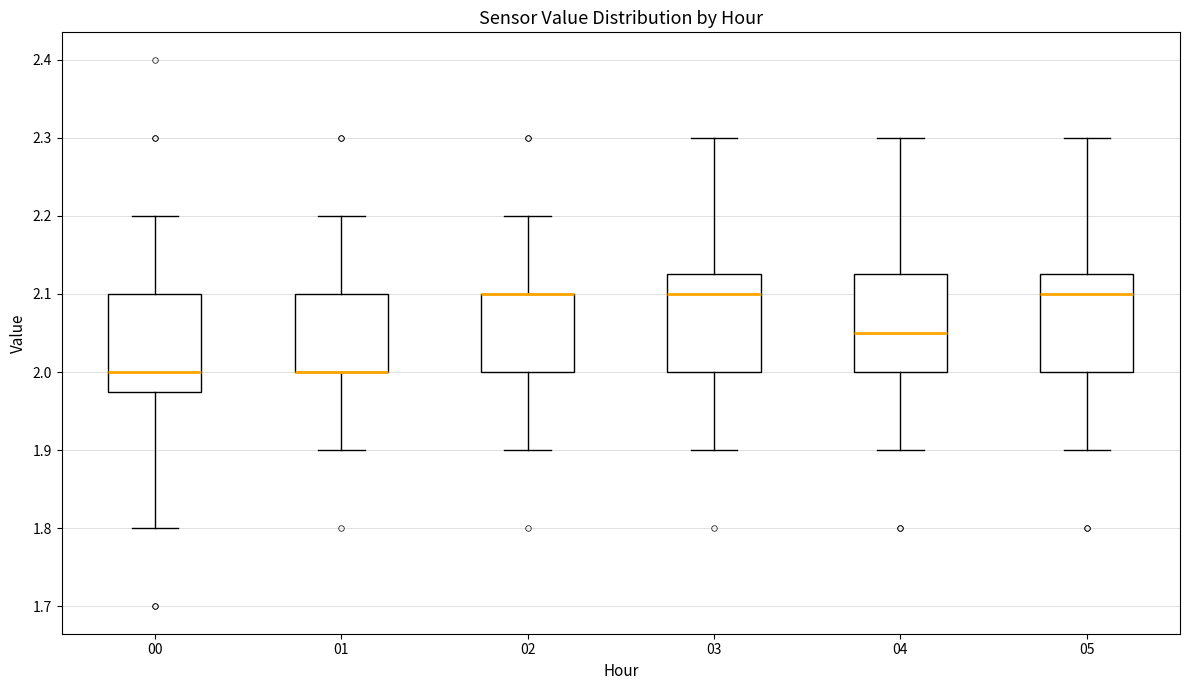

Reading left to right, read every box against the y-axis: the position of its median line, the range the box covers, and the ends of its whiskers. The values are not printed on the chart, so give them approximately, as read against the axis.

00: median 2.00, box 1.98 to 2.10, whiskers 1.80 to 2.20
01: median 2.00 (drawn on the box's lower edge), box 2.00 to 2.10, whiskers 1.90 to 2.20
02: median 2.10 (drawn on the box's upper edge), box 2.00 to 2.10, whiskers 1.90 to 2.20
03: median 2.10, box 2.00 to 2.13, whiskers 1.90 to 2.30
04: median 2.05, box 2.00 to 2.13, whiskers 1.90 to 2.30
05: median 2.10, box 2.00 to 2.13, whiskers 1.90 to 2.30